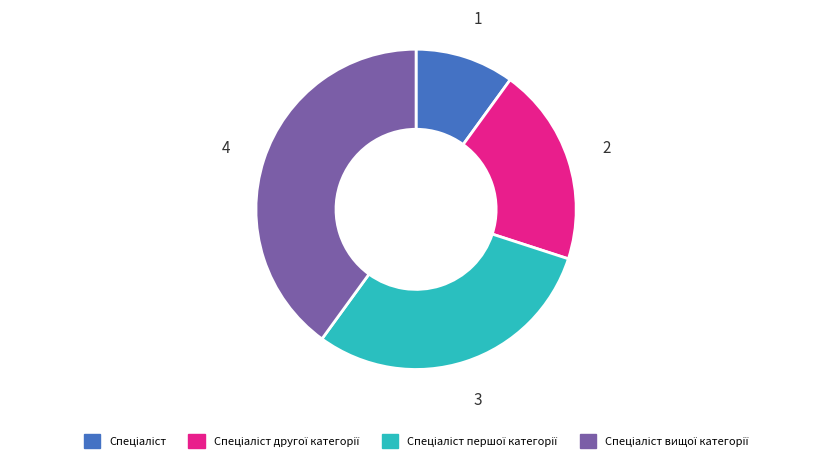

Is there any slice that represents more than half of the pie?

No